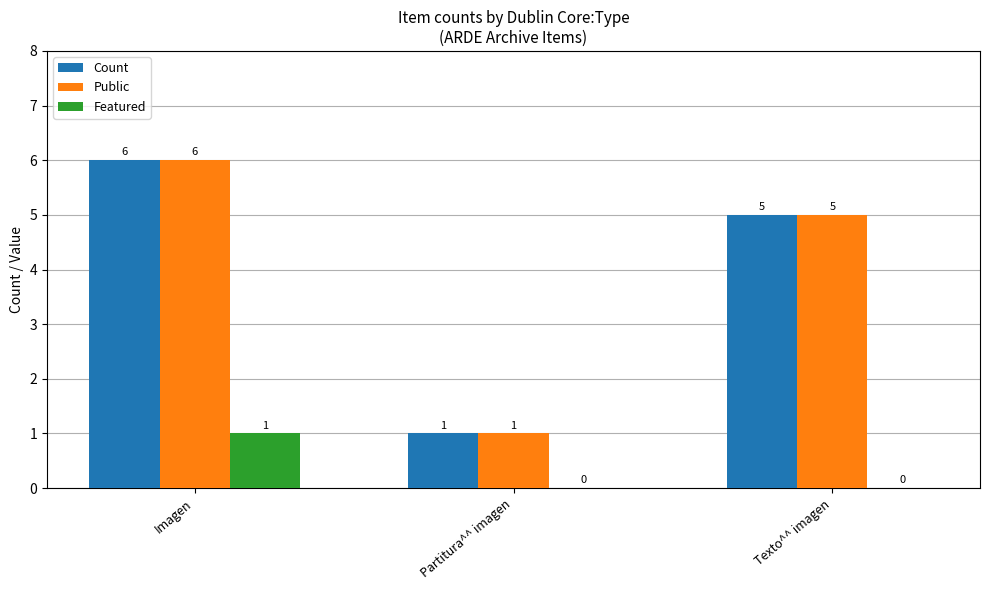

Is it true that Count equals 1 at Partitura^^ imagen?

True